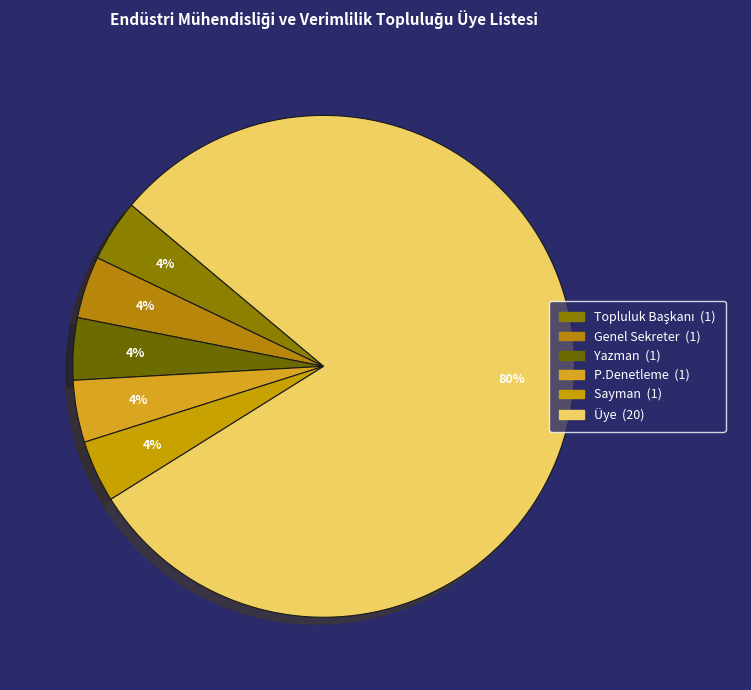

True or false: Genel Sekreter accounts for 4% of the total.

True